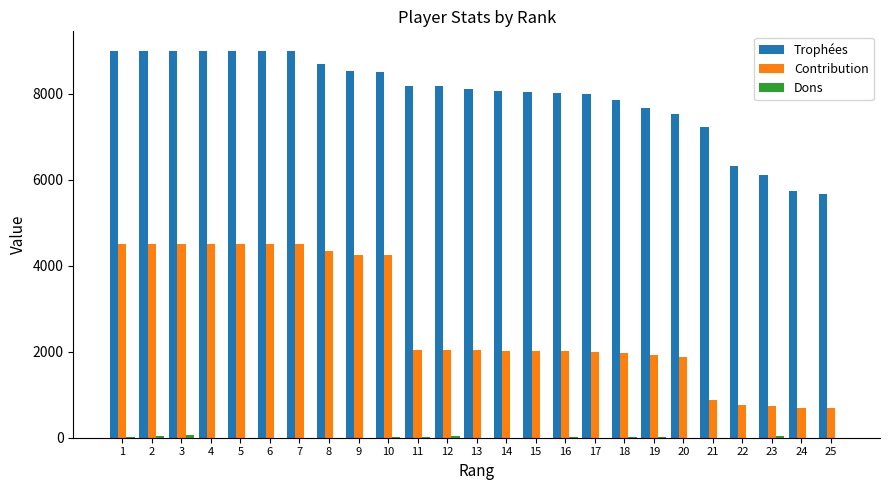

What is the sum of all Trophées values?

199418